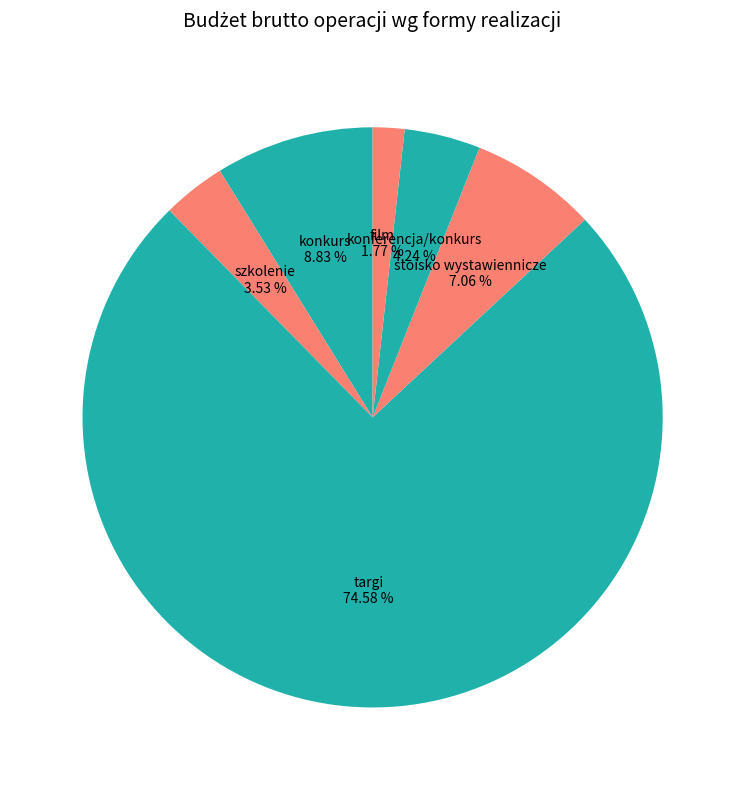

Is it true that konkurs is 1% of the pie?

False